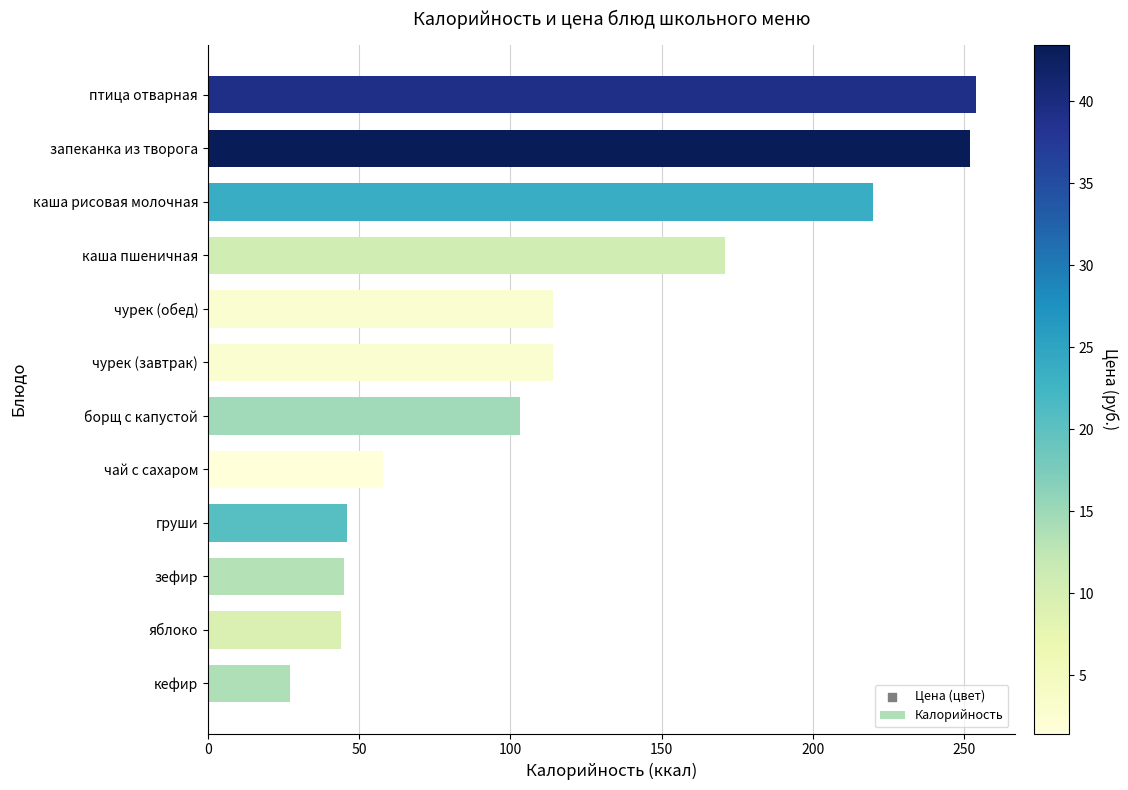

What is the ratio of the value at каша рисовая молочная to the value at зефир?

4.9